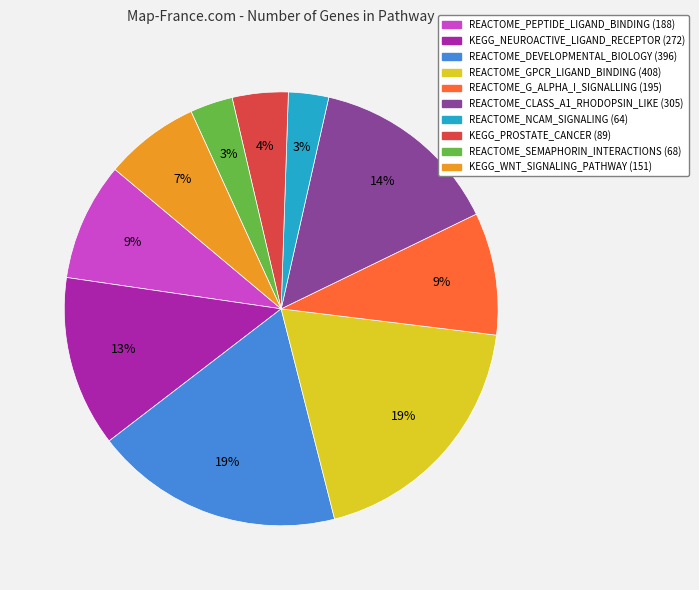

How many slices are in this pie chart?

10